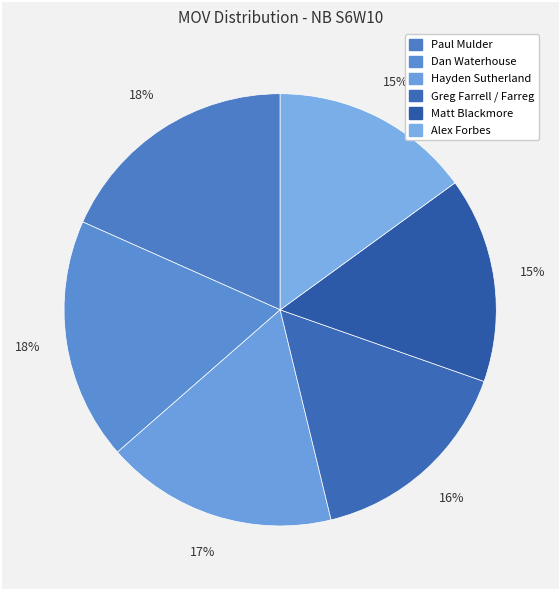

Between Dan Waterhouse and Paul Mulder, which is larger?

Paul Mulder